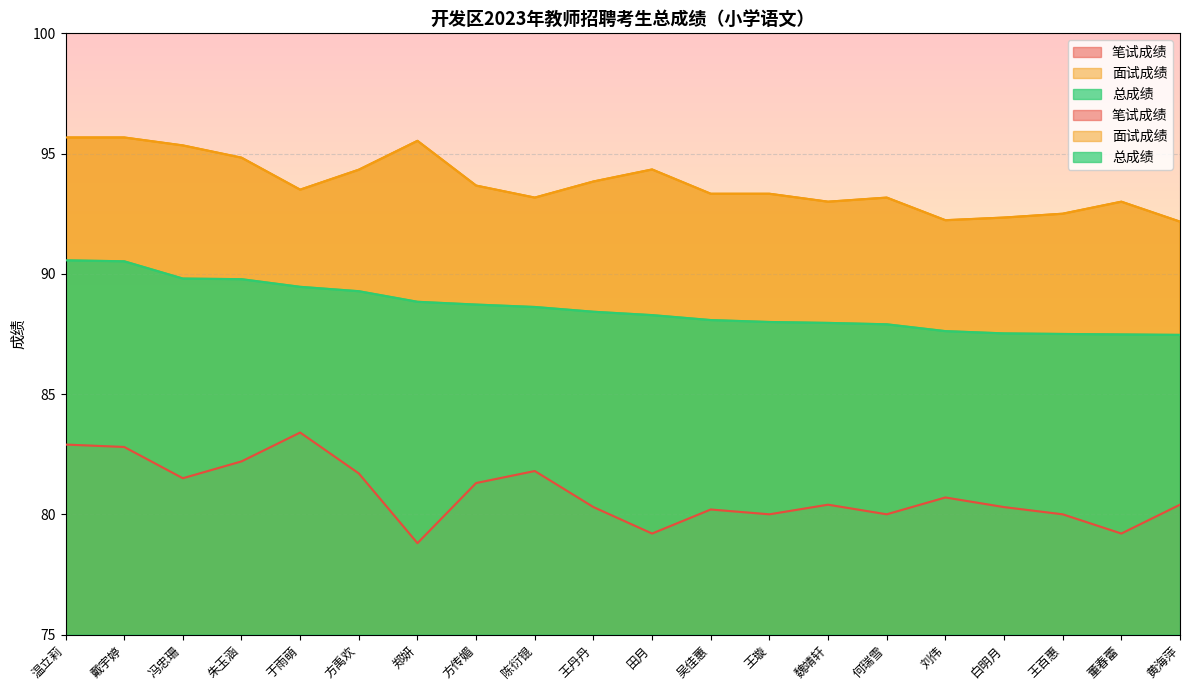

At how many categories does at least one series exceed 86?

20